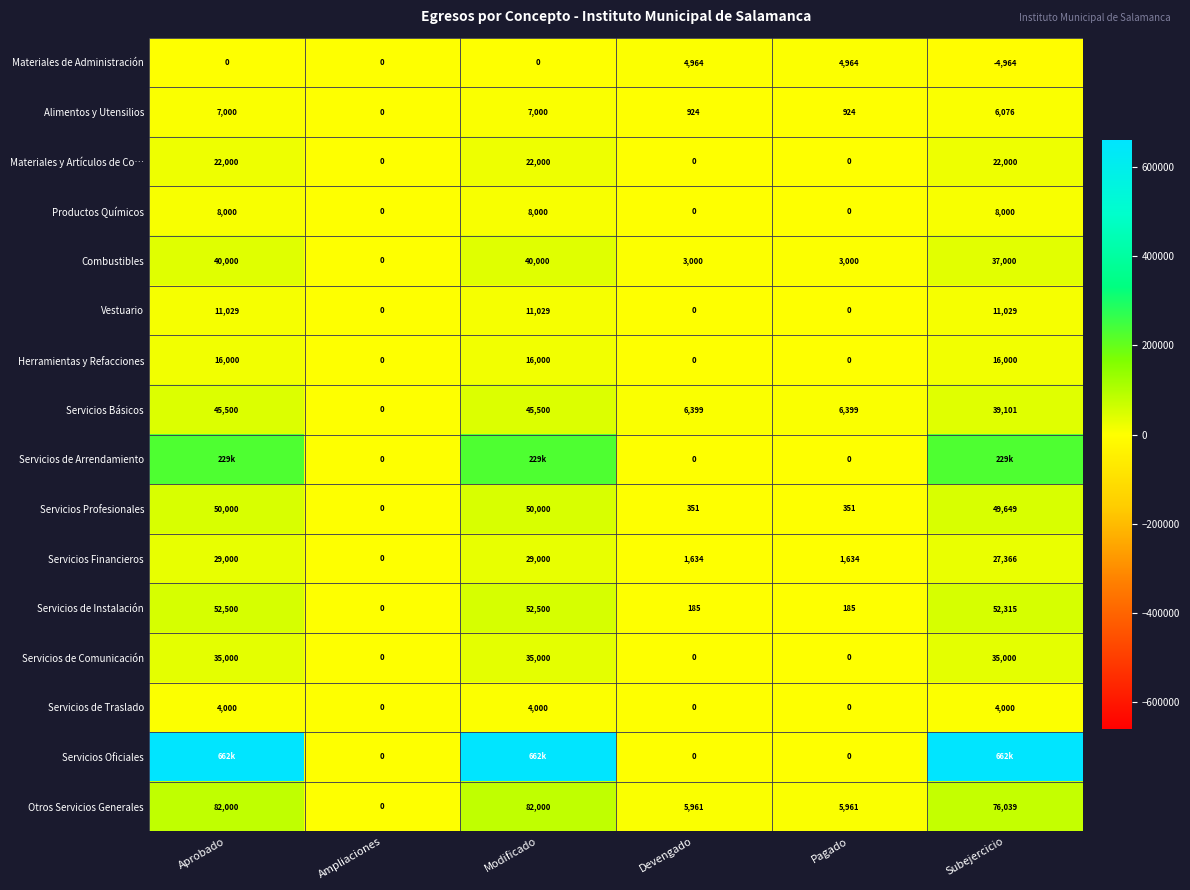

True or false: Alimentos y Utensilios has a value of 434.6 at Devengado.

False